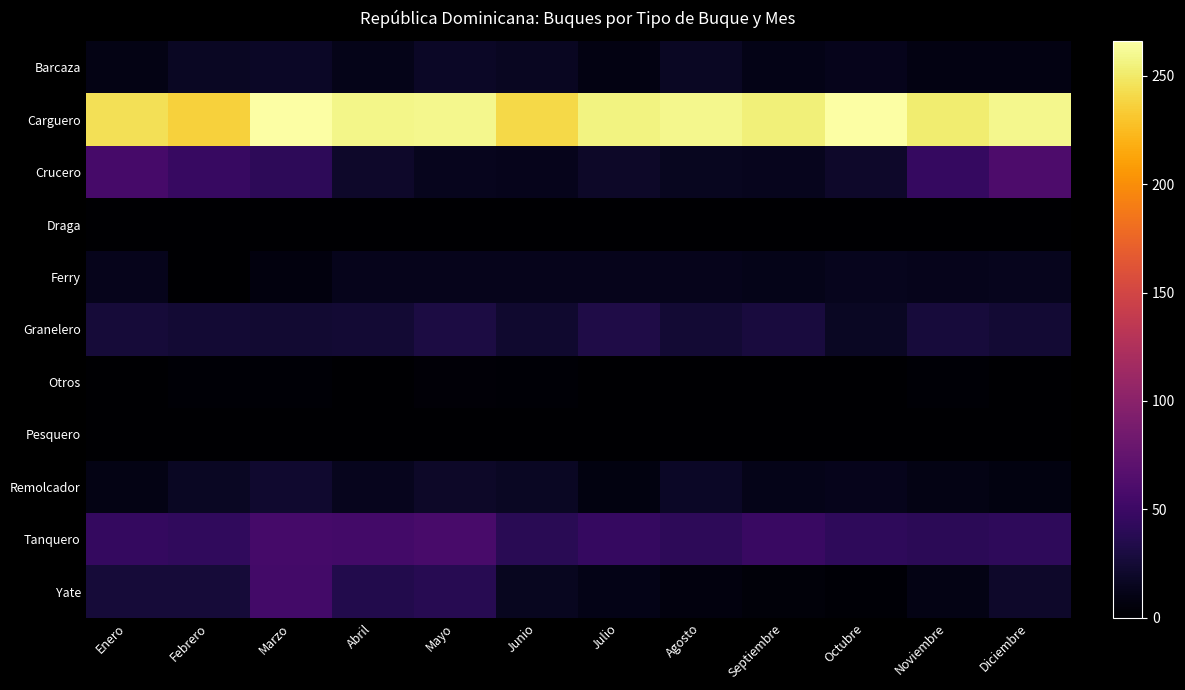

Count the number of data series in this chart.

11